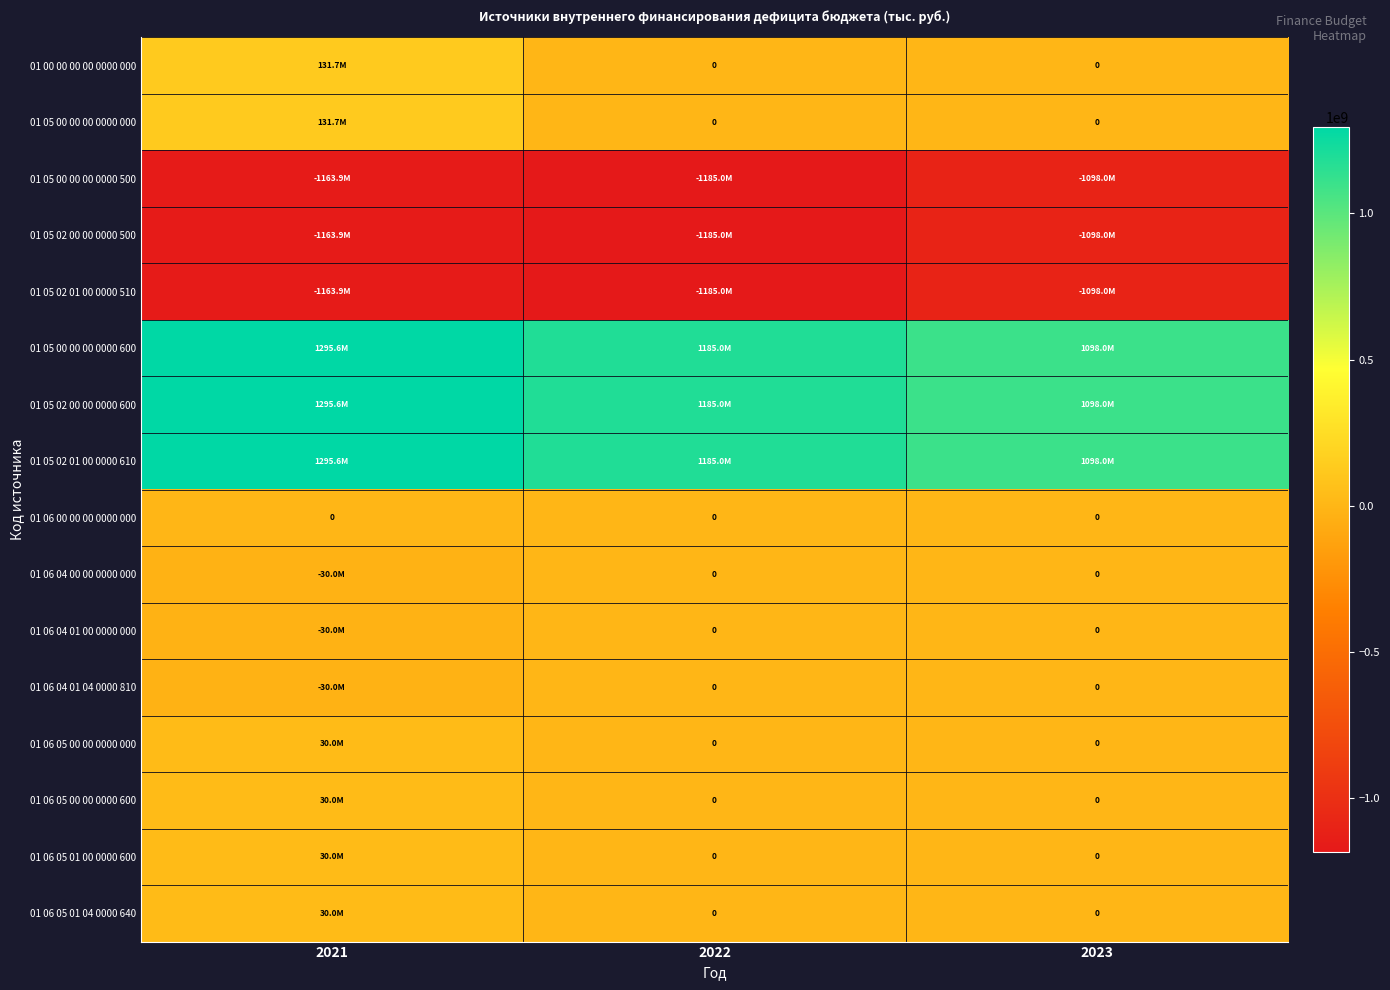

What is the difference between the maximum and second lowest values in the 01 05 02 00 00 0000 500 series?

65872197.1